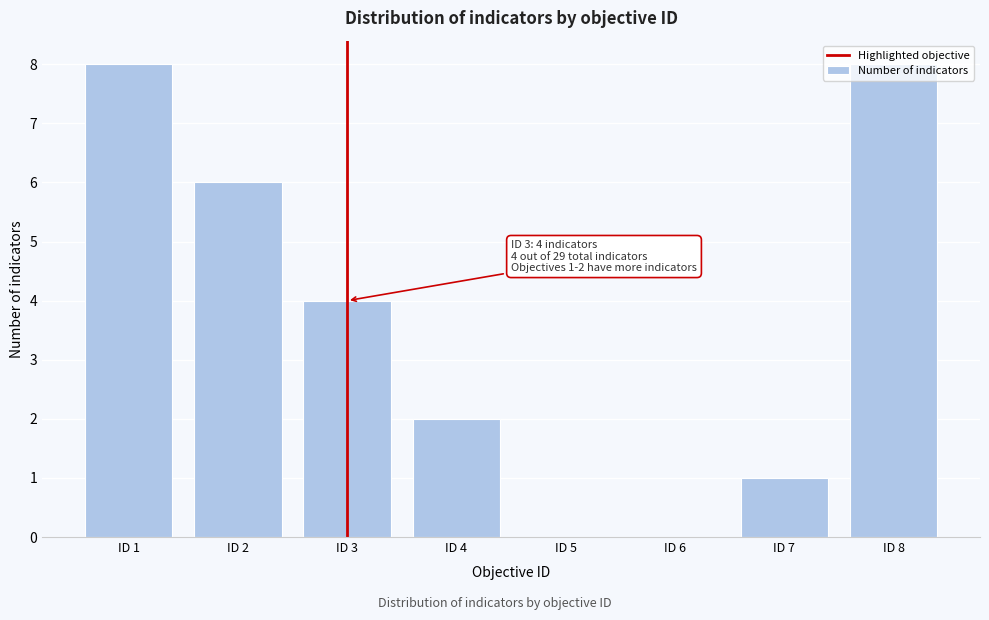

The chart shows a value of 0 at ID 5. True or false?

True